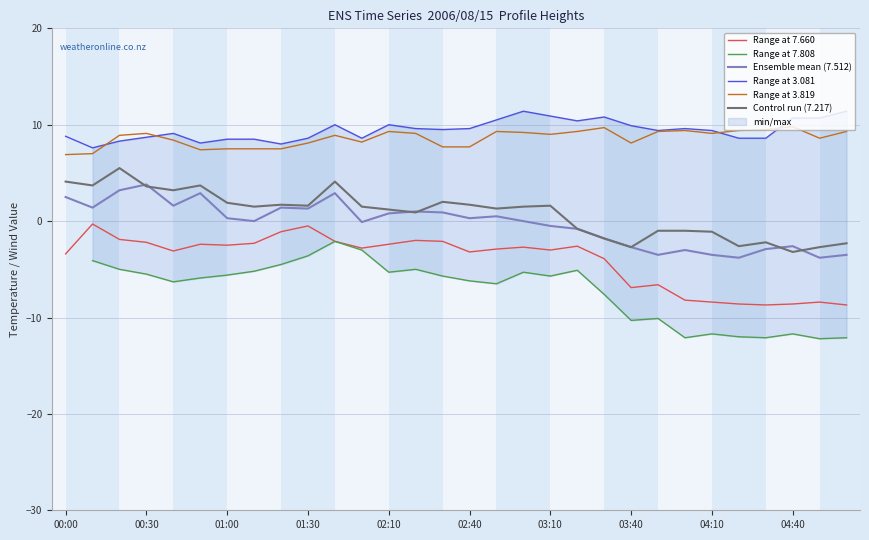

Is the value of Range at 3.081 at 19 greater than the value of Range at 7.660 at 20?

Yes